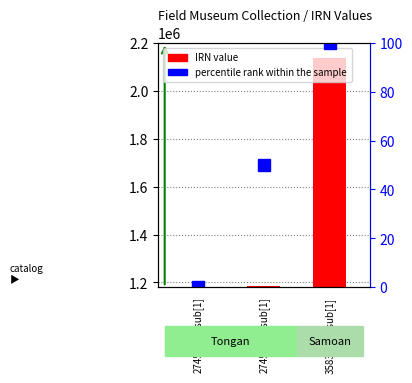

At which label does IRN first exceed 1183306?

358326.nosub[1]